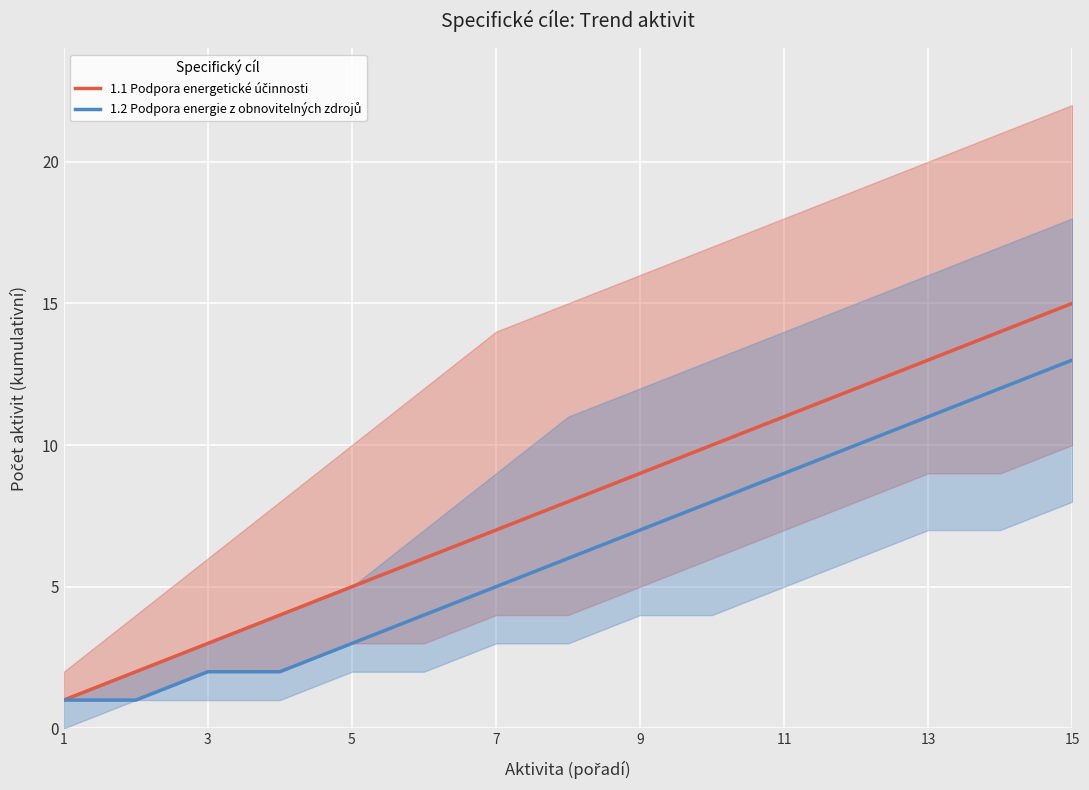

True or false: 1.1 Podpora energetické účinnosti and 1.2 Podpora energie z obnovitelných zdrojů intersect in this chart.

False